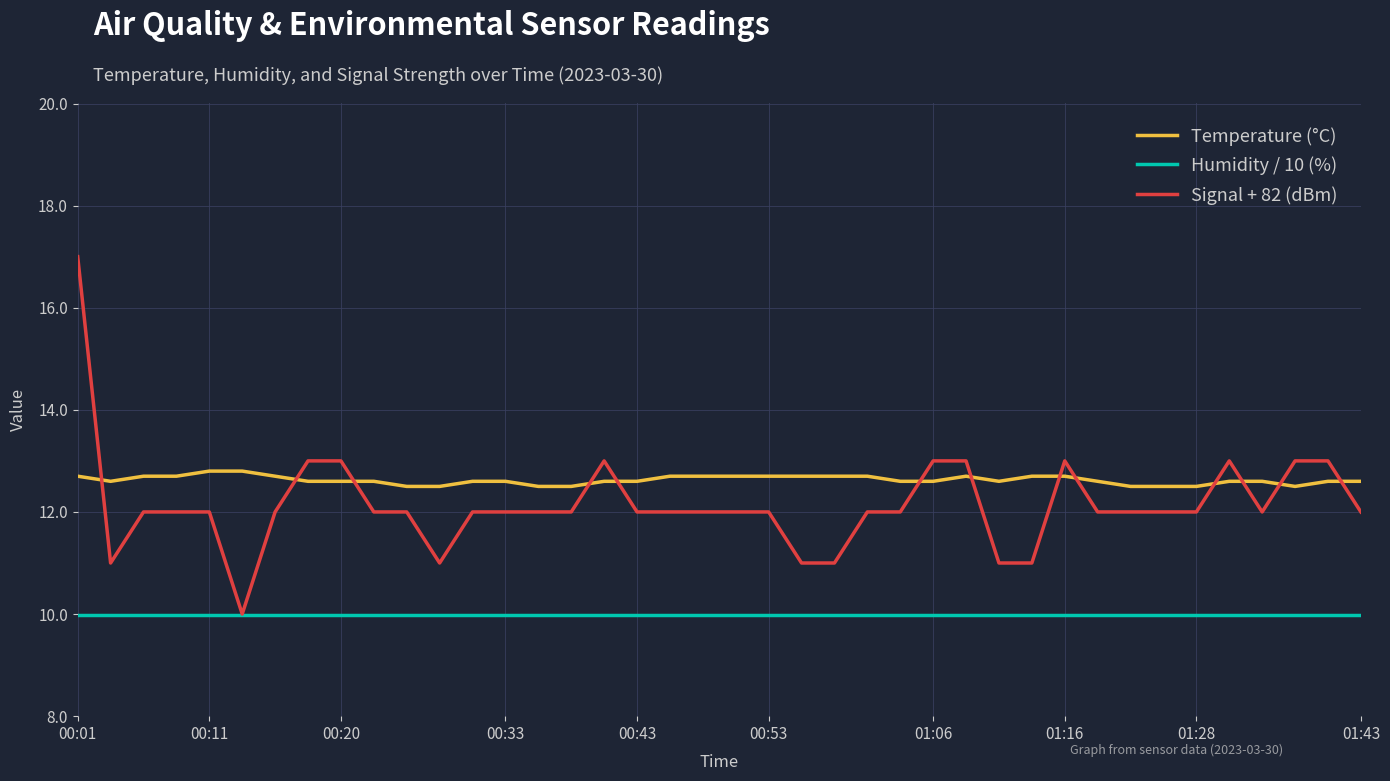

True or false: Humidity / 10 (%) and Temperature (°C) intersect in this chart.

False